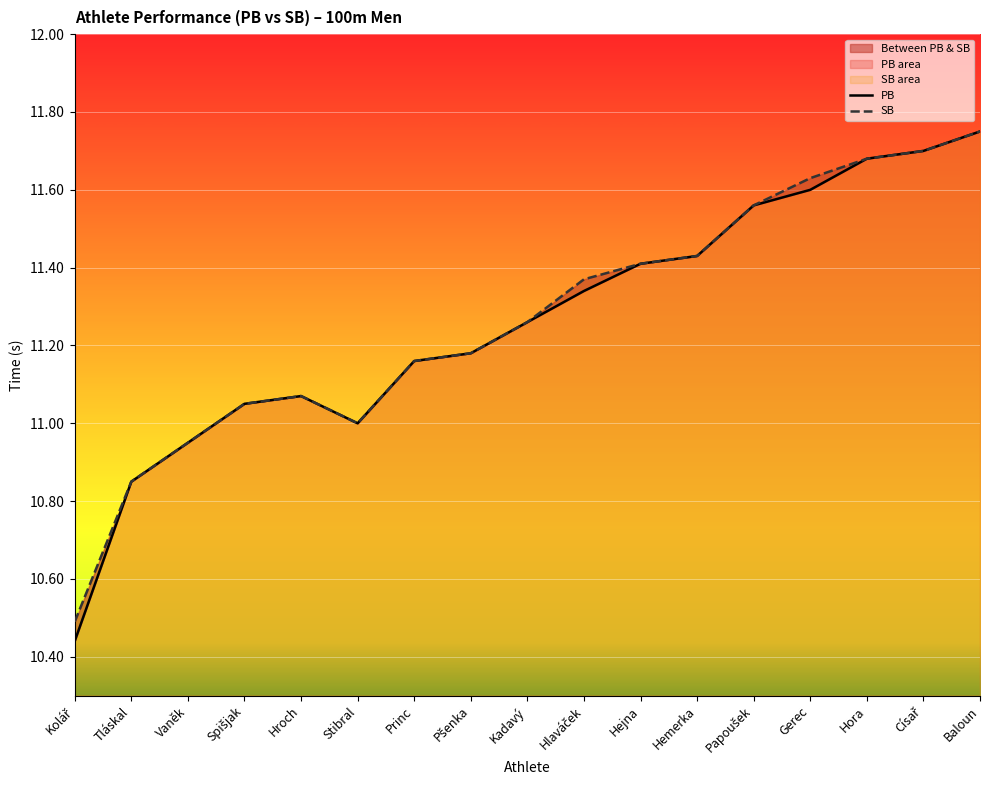

List the labels in order of PB value, largest first.

Baloun, Císař, Hora, Gerec, Papoušek, Hemerka, Hejna, Hlaváček, Kadavý, Pšenka, Princ, Hroch, Spišjak, Stibral, Vaněk, Tláskal, Kolář